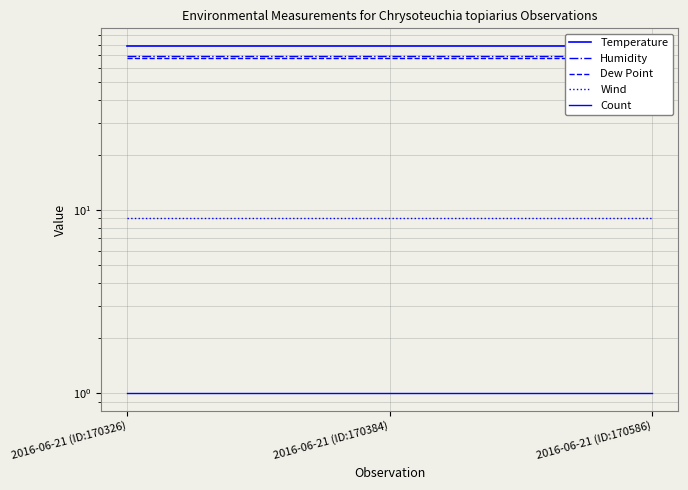

List the labels in order of Dew Point value, largest first.

2016-06-21 (ID:170326), 2016-06-21 (ID:170384), 2016-06-21 (ID:170586)